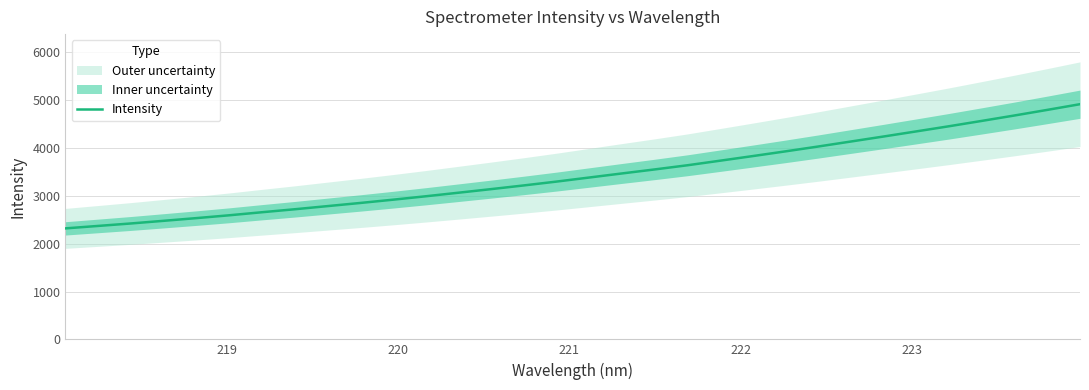

How many lines are shown in the chart?

1